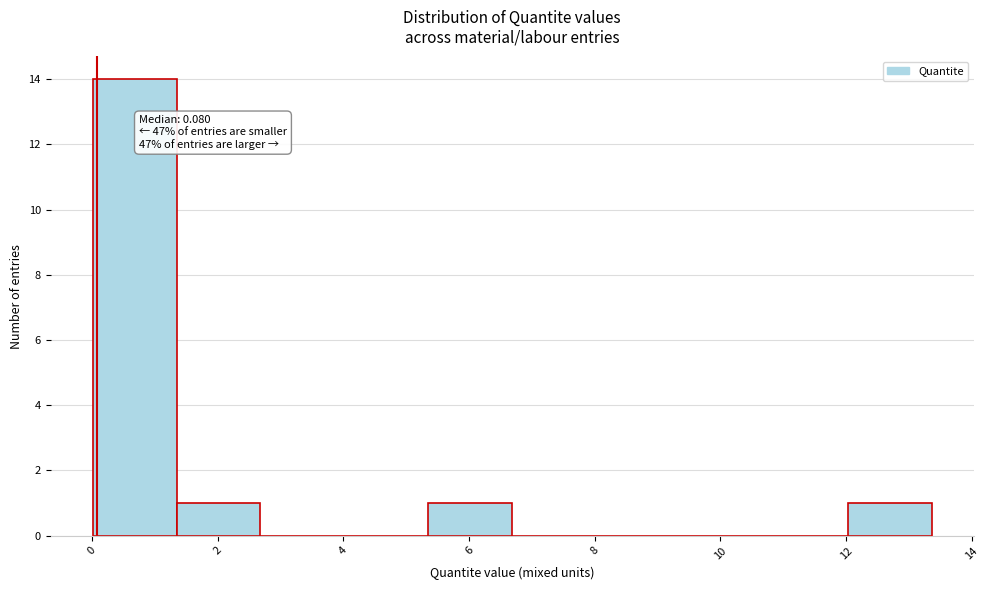

Which range on the x-axis has the tallest bar?

0.0 to 1.4